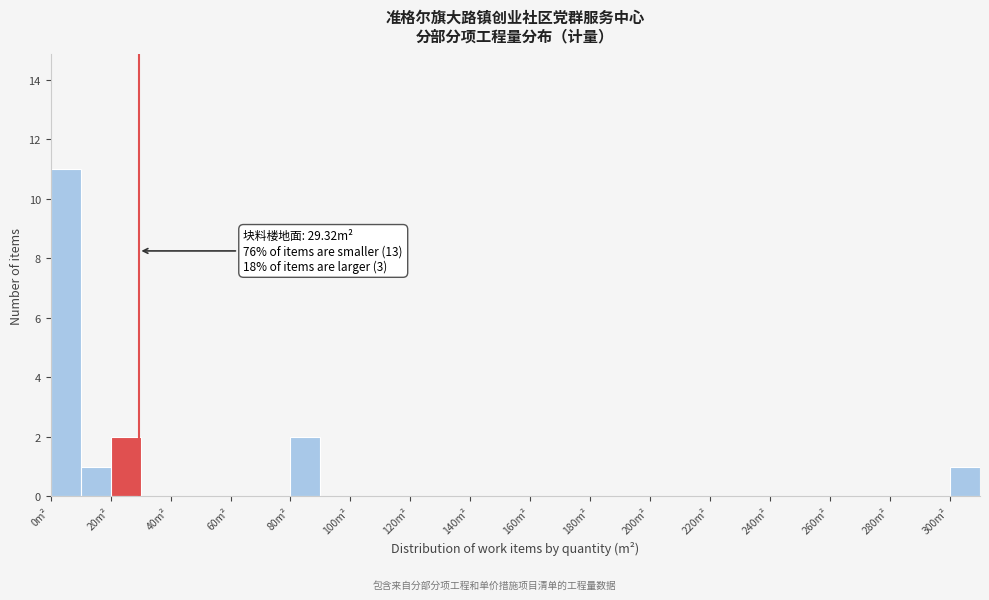

Which range on the x-axis has the tallest bar?

0 to 10